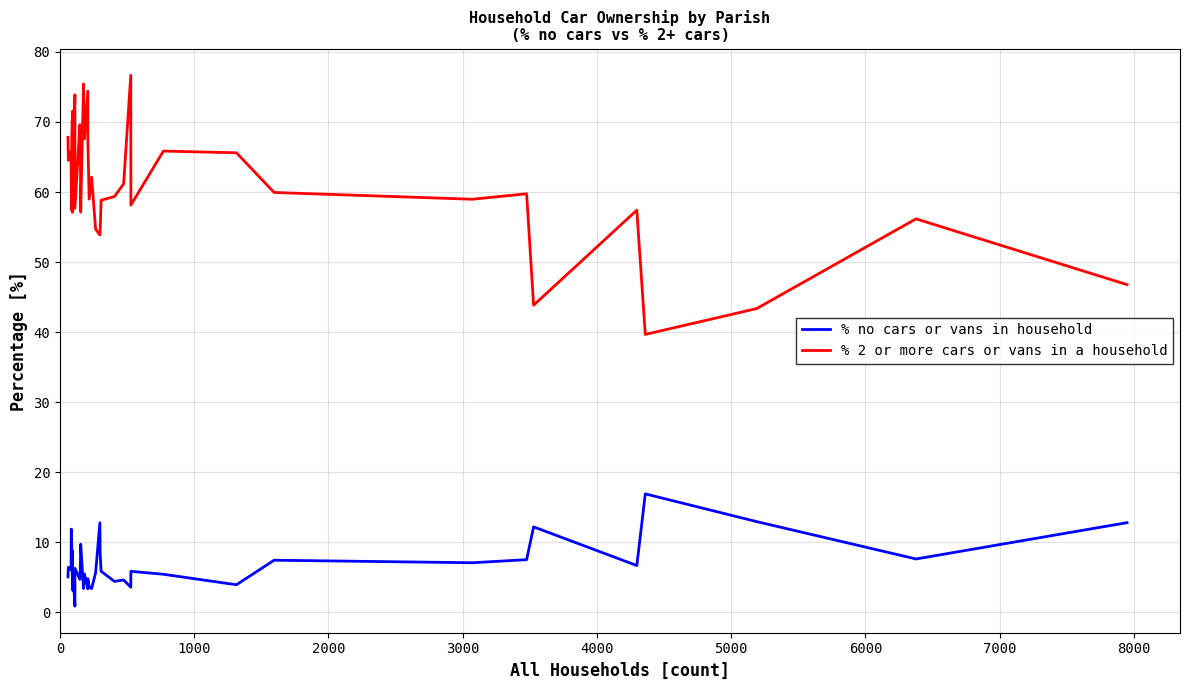

At how many categories does at least one series exceed 0?

40